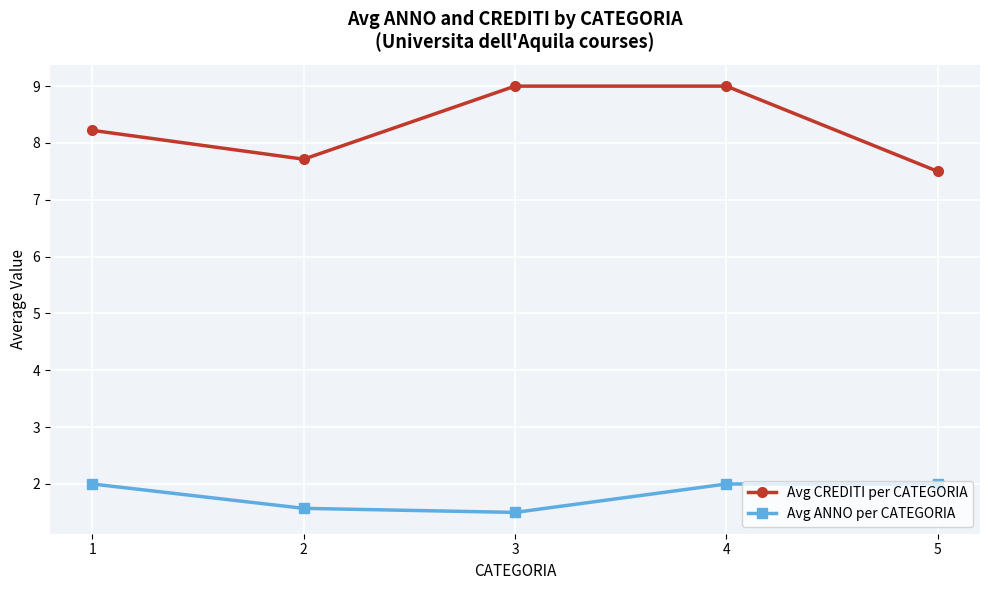

Reading left to right, list all the values displayed in this chart.

Avg CREDITI per CATEGORIA: 8.2	7.7	9.0	9.0	7.5
Avg ANNO per CATEGORIA: 2.0	1.6	1.5	2.0	2.0